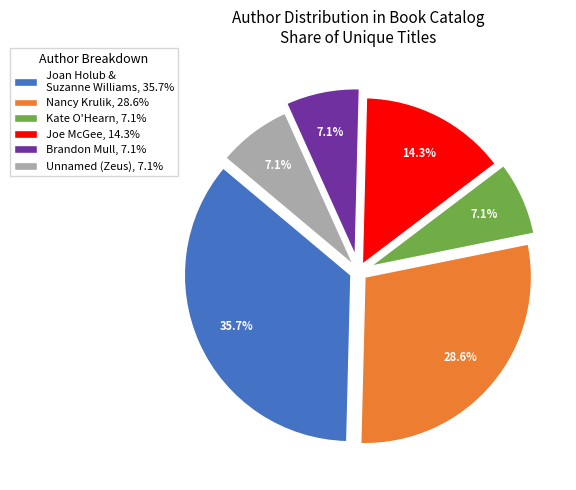

Does any single category account for the majority?

No